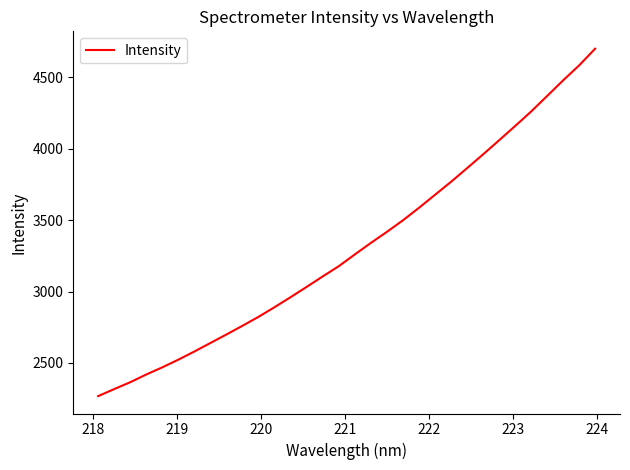

What is the difference between the maximum and minimum values?

2433.6